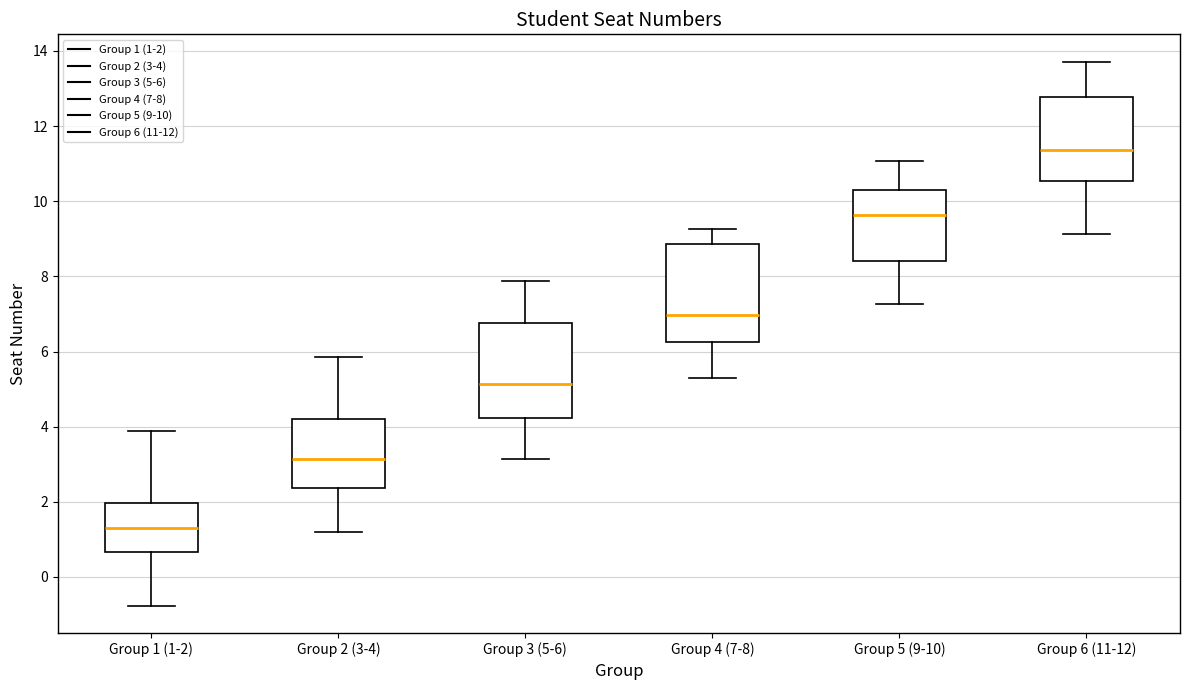

Reading left to right, read every box against the y-axis: the position of its median line, the range the box covers, and the ends of its whiskers. The values are not printed on the chart, so give them approximately, as read against the axis.

Group 1 (1-2): median 1.4, box 0.6 to 2.0, whiskers -0.8 to 3.8
Group 2 (3-4): median 3.2, box 2.4 to 4.2, whiskers 1.2 to 5.8
Group 3 (5-6): median 5.2, box 4.2 to 6.8, whiskers 3.2 to 7.8
Group 4 (7-8): median 7.0, box 6.2 to 8.8, whiskers 5.2 to 9.2
Group 5 (9-10): median 9.6, box 8.4 to 10.2, whiskers 7.2 to 11.0
Group 6 (11-12): median 11.4, box 10.6 to 12.8, whiskers 9.2 to 13.8